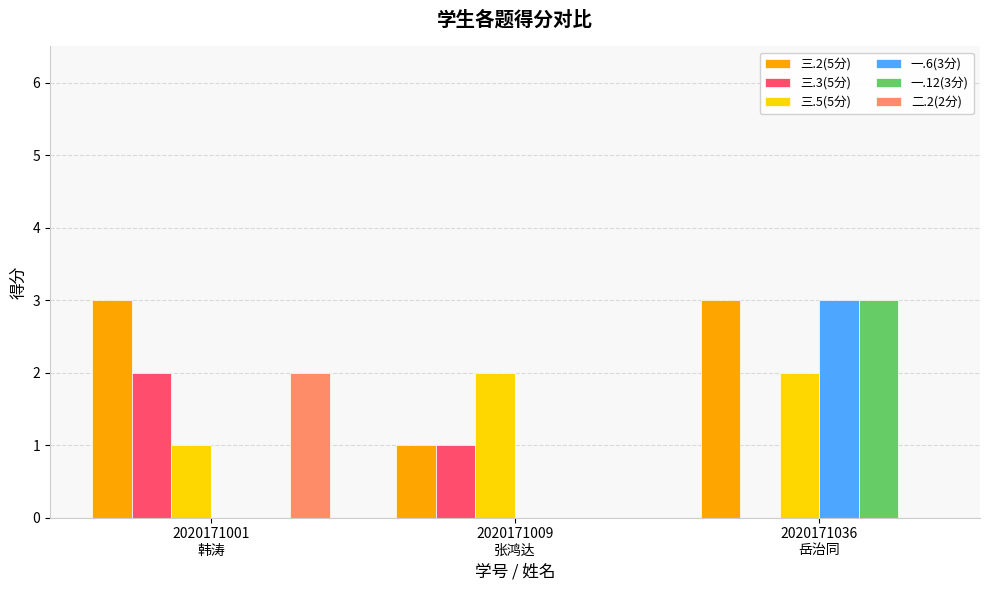

What are all the series names shown in the legend?

三.2(5分), 三.3(5分), 三.5(5分), 一.6(3分), 一.12(3分), 二.2(2分)